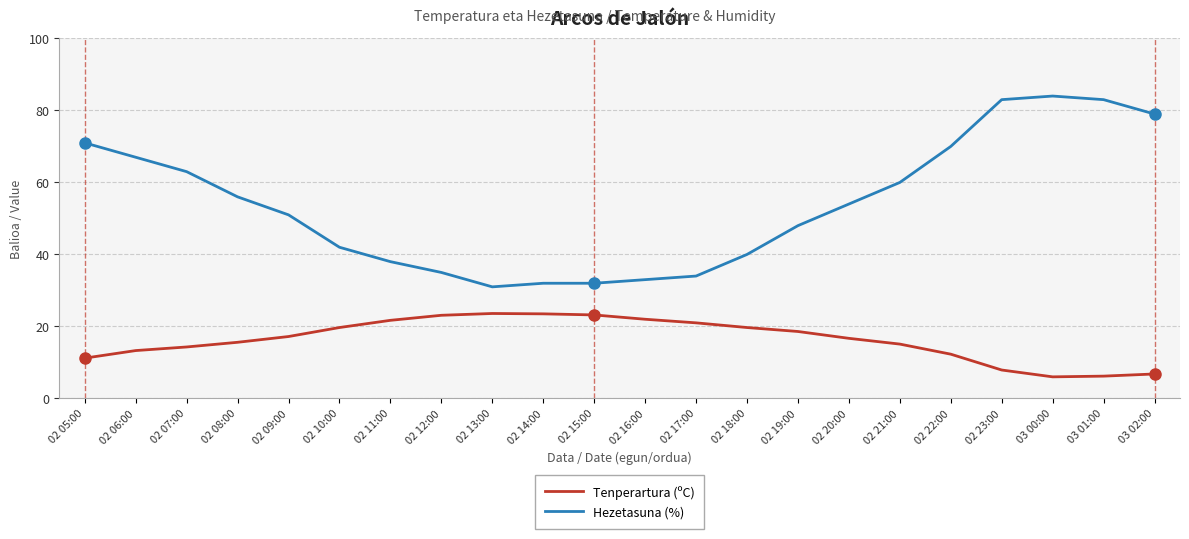

True or false: Hezetasuna (%) and Tenperartura (ºC) intersect in this chart.

False